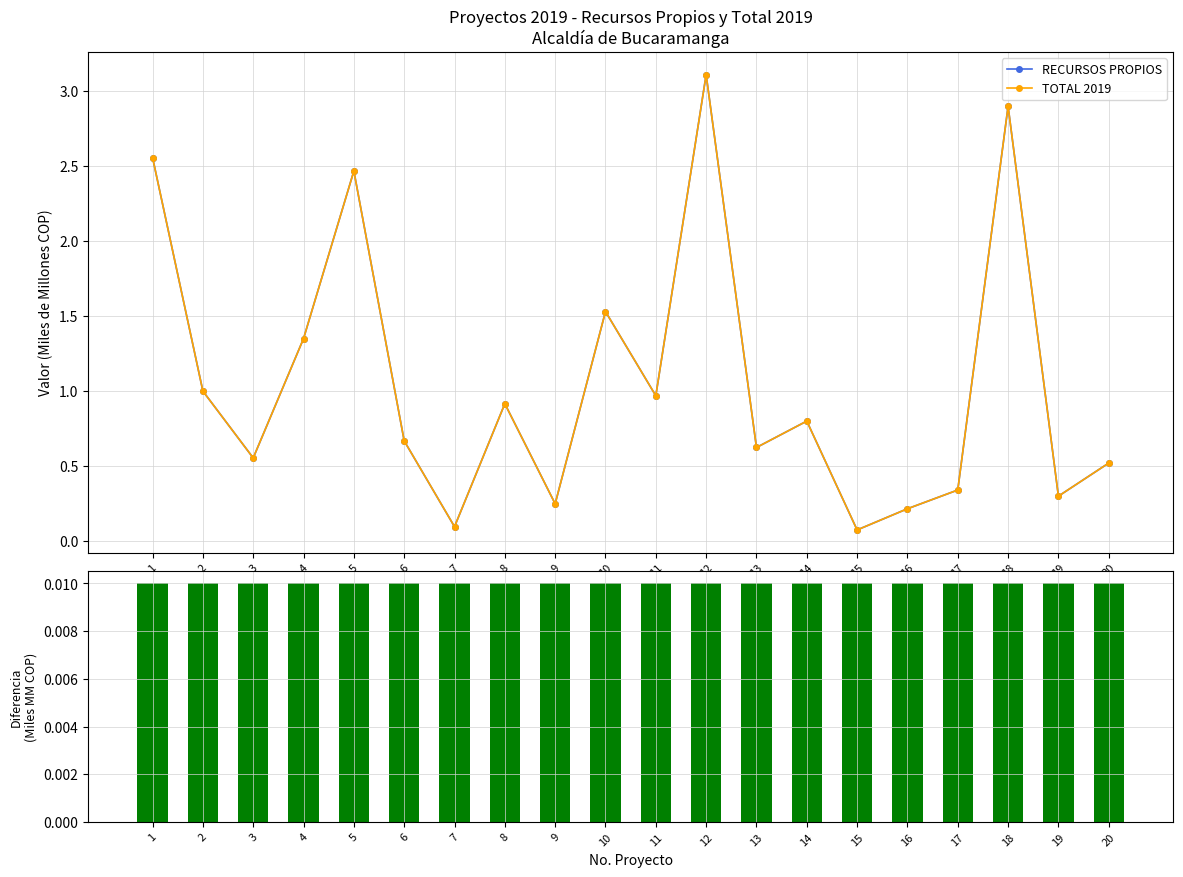

At which label does Diferencia TOTAL-RECURSOS reach its peak?

1